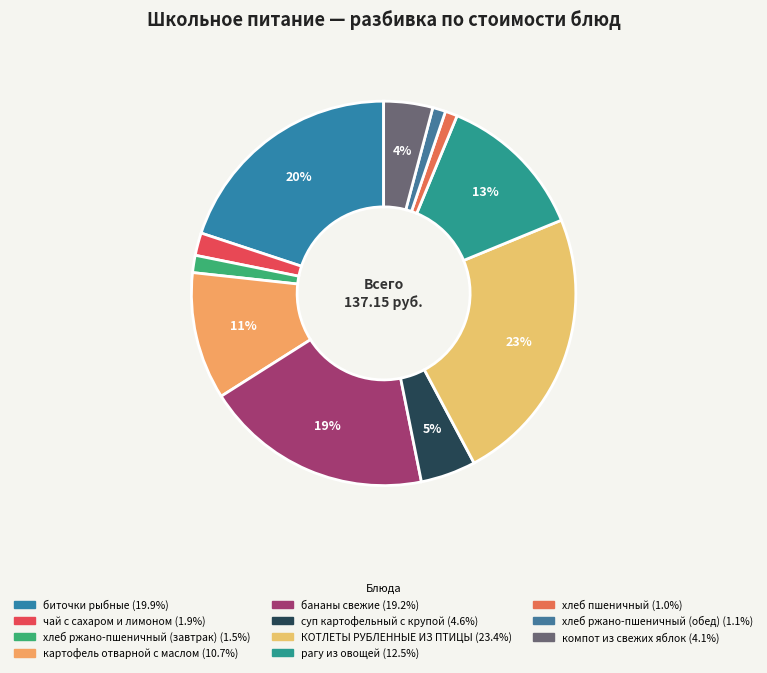

To the nearest percent, what is the difference between the largest and smallest slice percentages?

22%